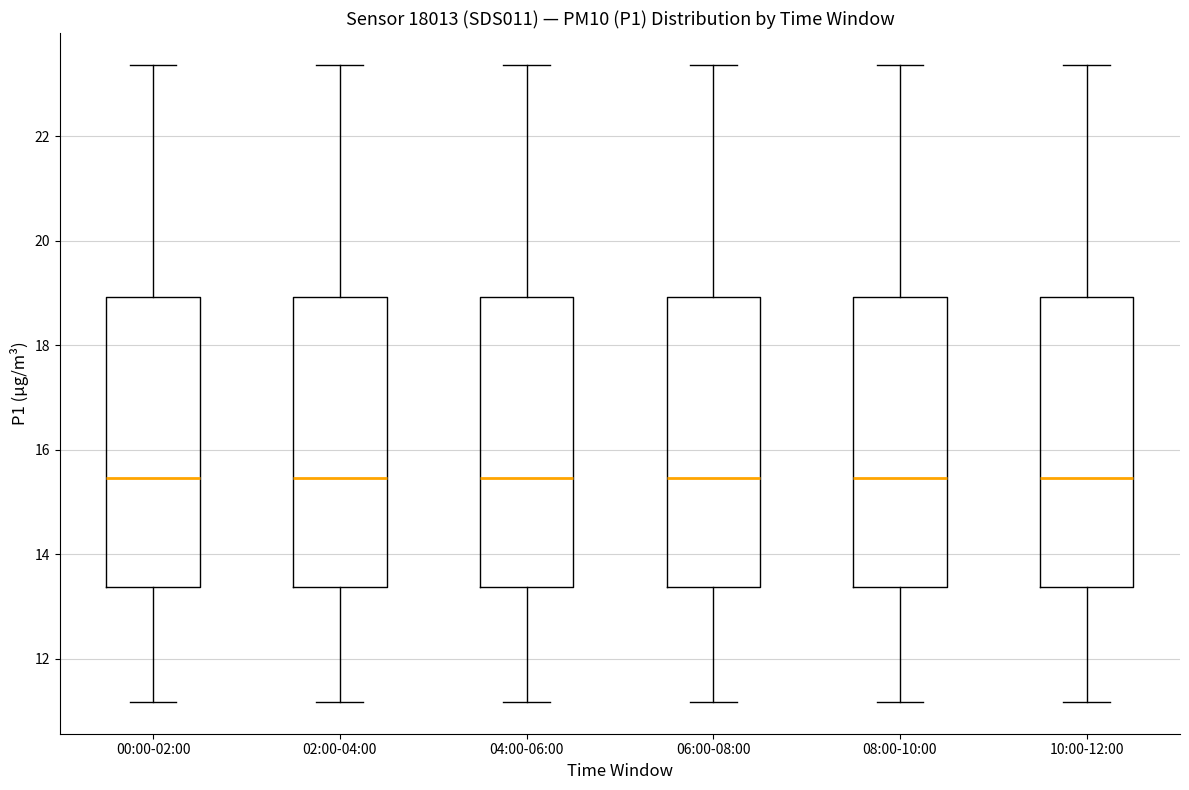

Reading left to right, read every box against the y-axis: the position of its median line, the range the box covers, and the ends of its whiskers. The values are not printed on the chart, so give them approximately, as read against the axis.

00:00-02:00: median 15.4, box 13.4 to 19.0, whiskers 11.2 to 23.4
02:00-04:00: median 15.4, box 13.4 to 19.0, whiskers 11.2 to 23.4
04:00-06:00: median 15.4, box 13.4 to 19.0, whiskers 11.2 to 23.4
06:00-08:00: median 15.4, box 13.4 to 19.0, whiskers 11.2 to 23.4
08:00-10:00: median 15.4, box 13.4 to 19.0, whiskers 11.2 to 23.4
10:00-12:00: median 15.4, box 13.4 to 19.0, whiskers 11.2 to 23.4